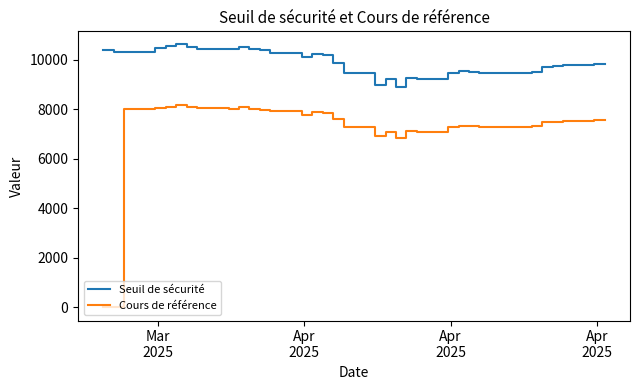

True or false: Seuil de sécurité and Cours de référence intersect in this chart.

False